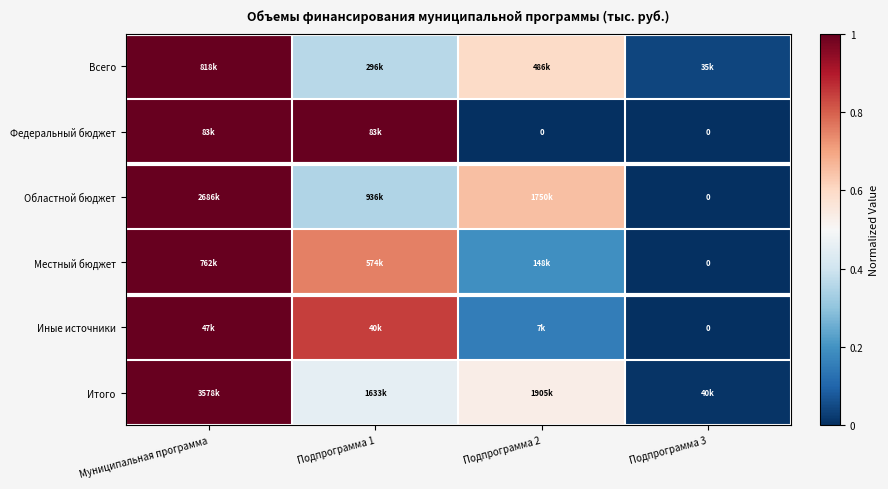

The Федеральный бюджет series shows -0.4 at Подпрограмма 2. True or false?

False